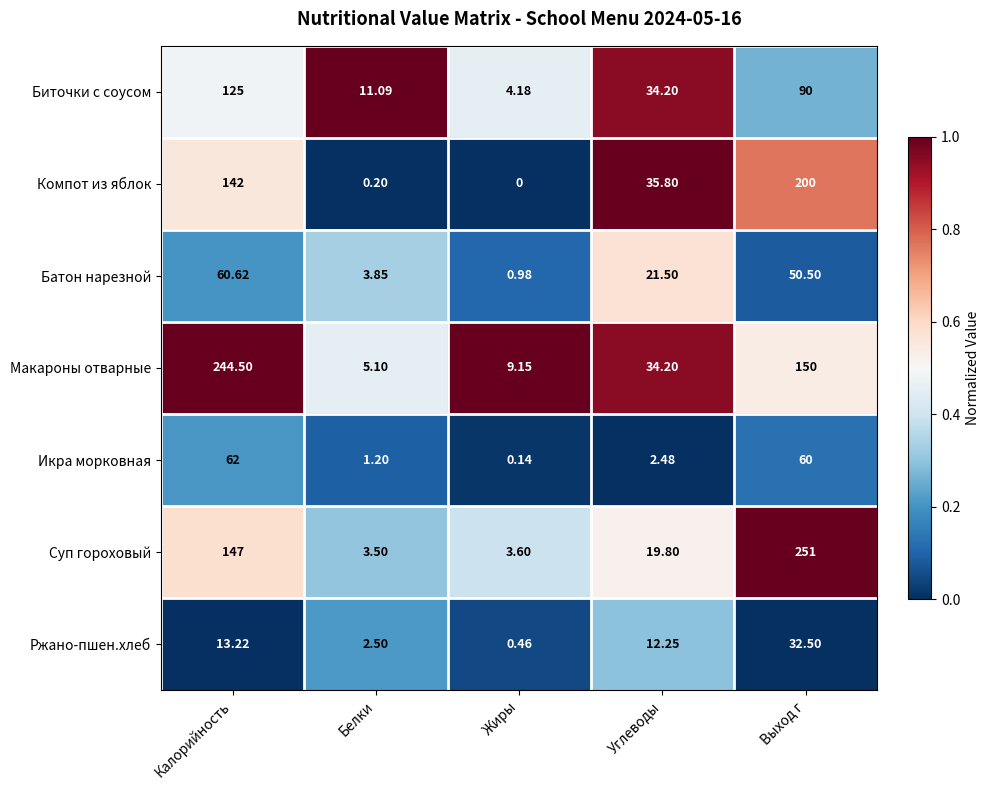

At which label does Компот из яблок reach its peak?

Выход г